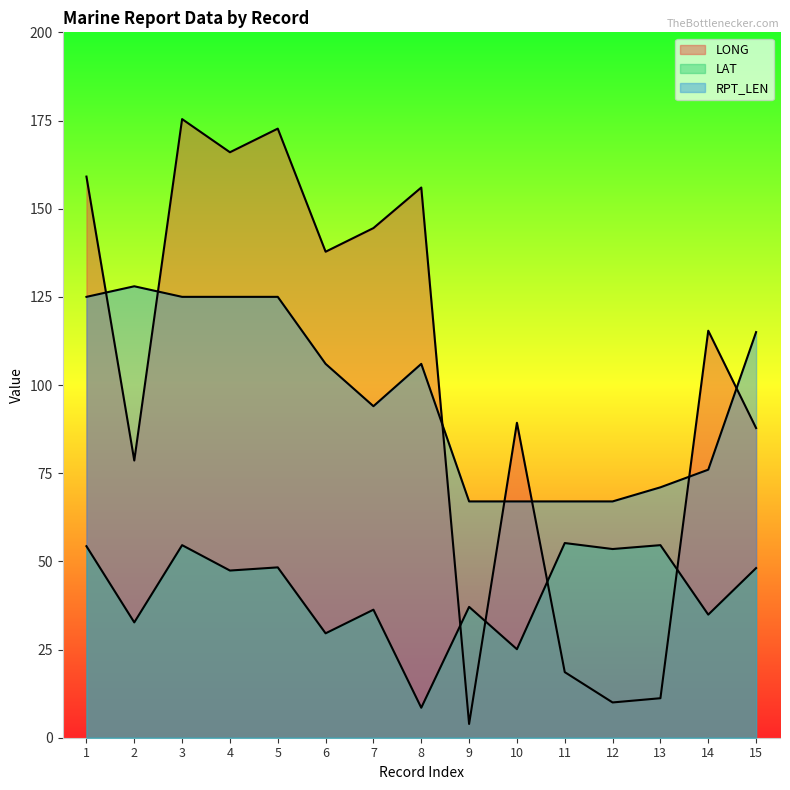

Rank the series by their maximum value, from lowest to highest.

LAT, RPT_LEN, LONG